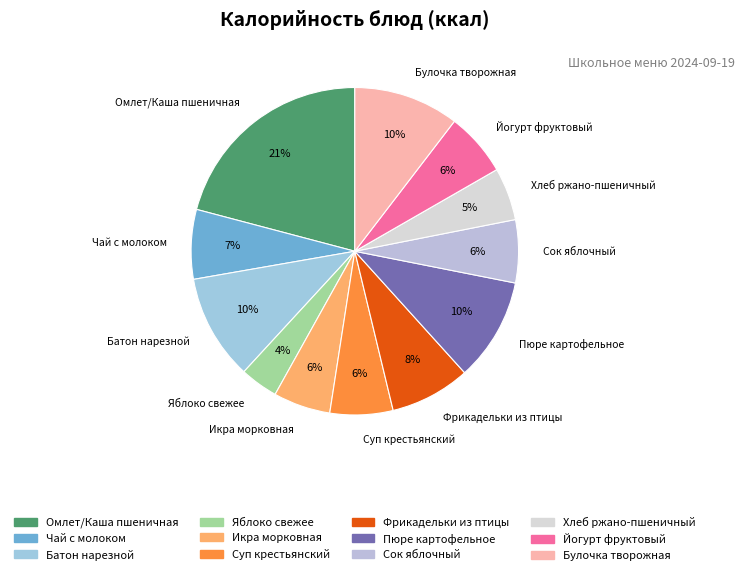

Is the sum of Булочка творожная and Омлет/Каша пшеничная greater than half?

No